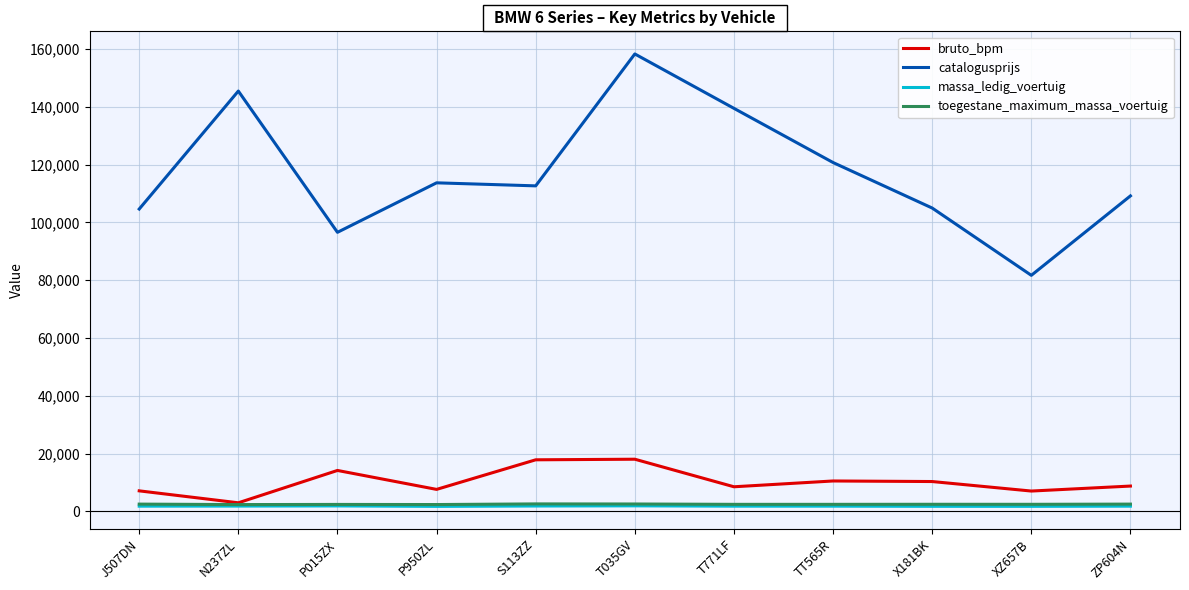

What are all the series names shown in the legend?

bruto_bpm, catalogusprijs, massa_ledig_voertuig, toegestane_maximum_massa_voertuig